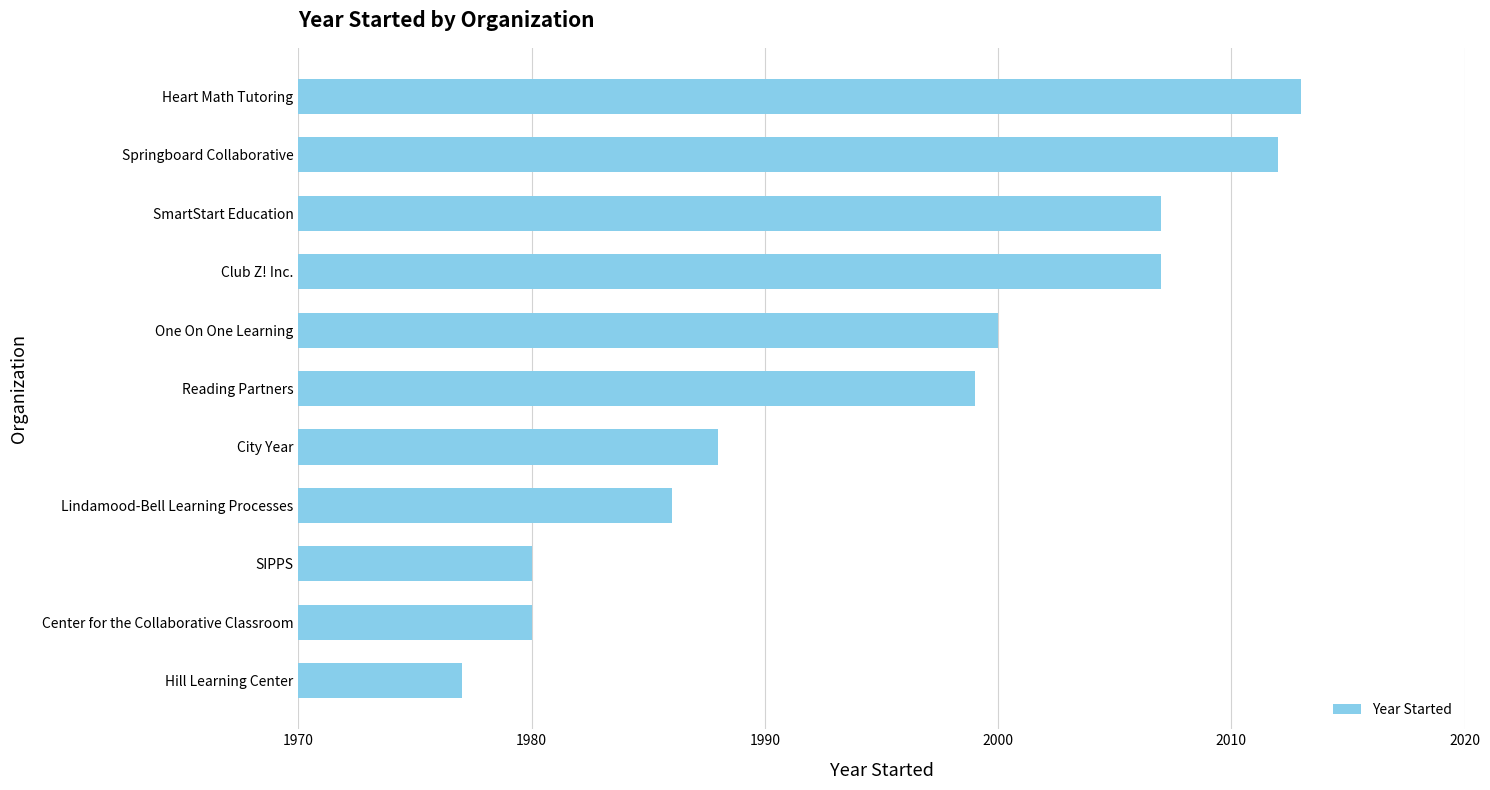

The chart shows a value of 1986 at Lindamood-Bell Learning Processes. True or false?

True